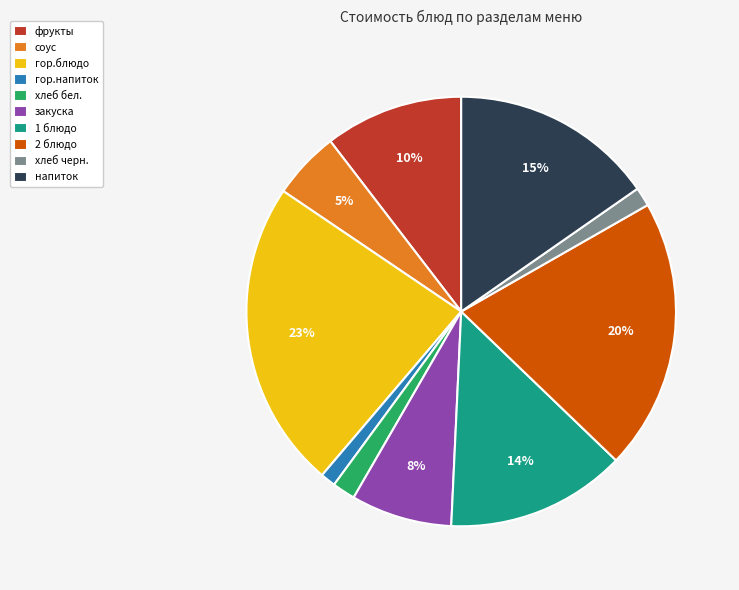

What percentage is the хлеб черн. slice, to the nearest percent?

1%